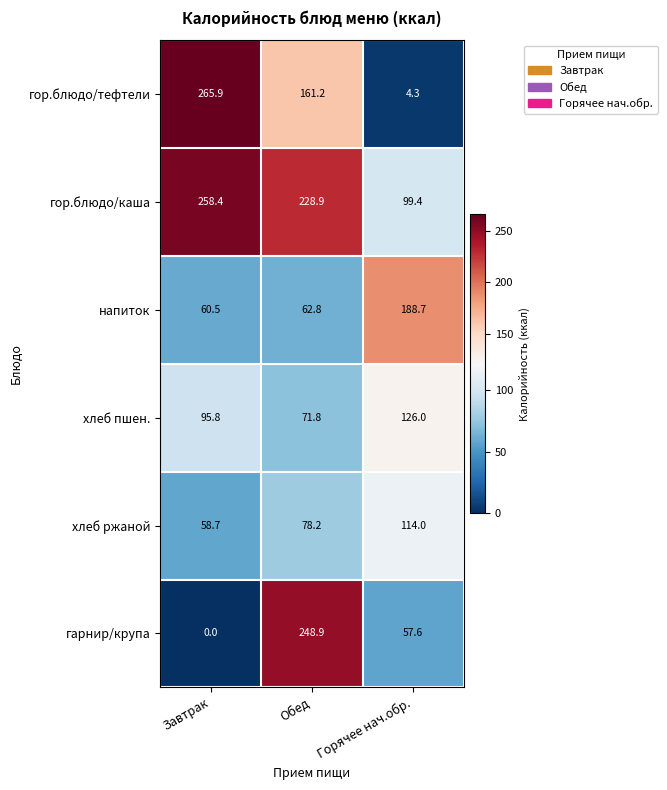

Reading right to left, transcribe all the data shown in this chart.

гор.блюдо/тефтели: 4.3	161.2	265.9
гор.блюдо/каша: 99.4	228.9	258.4
напиток: 188.7	62.8	60.5
хлеб пшен.: 126.0	71.8	95.8
хлеб ржаной: 114.0	78.2	58.7
гарнир/крупа: 57.6	248.9	0.0